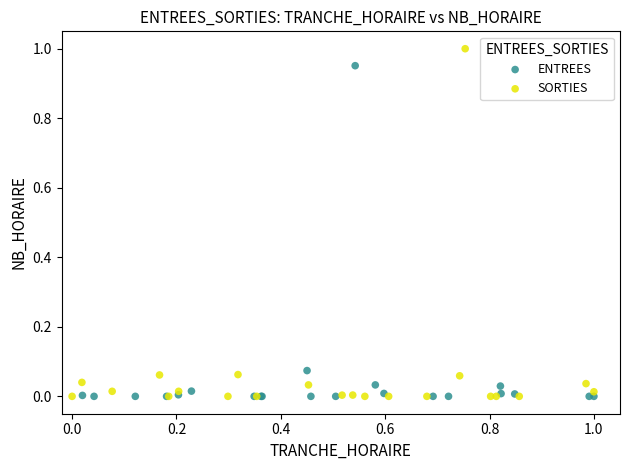

Which series has the widest spread of Y values?

SORTIES